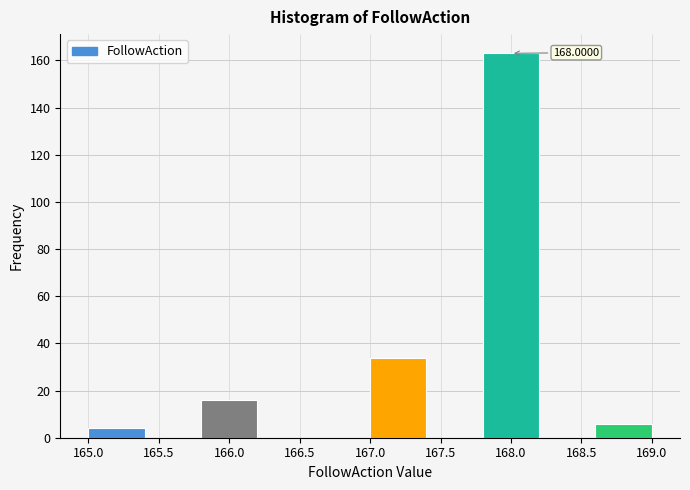

Which range on the x-axis has the tallest bar?

167.8 to 168.2